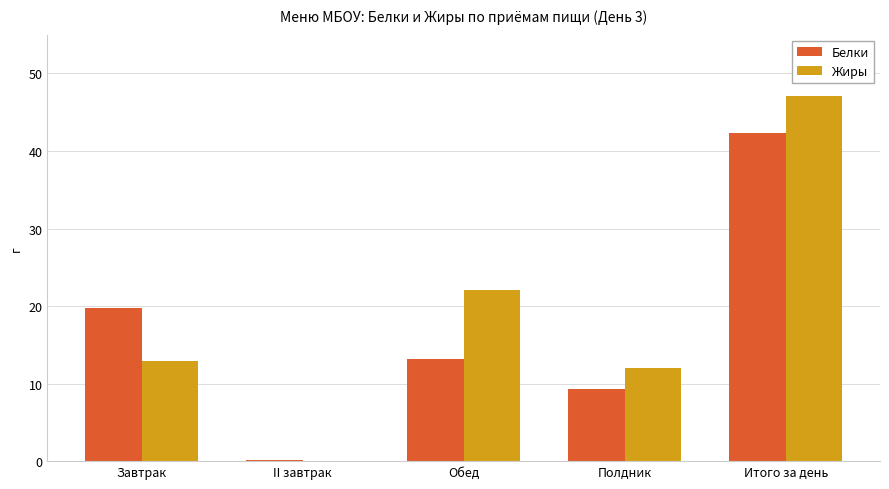

The value of Жиры at Итого за день is 47.1. True or false?

True